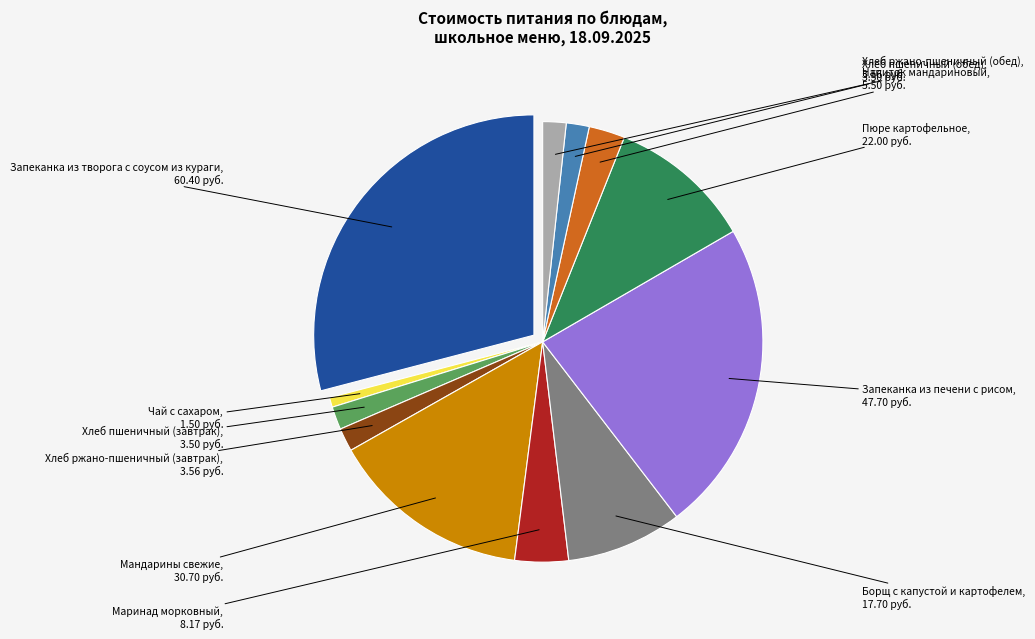

How many slices are in this pie chart?

12